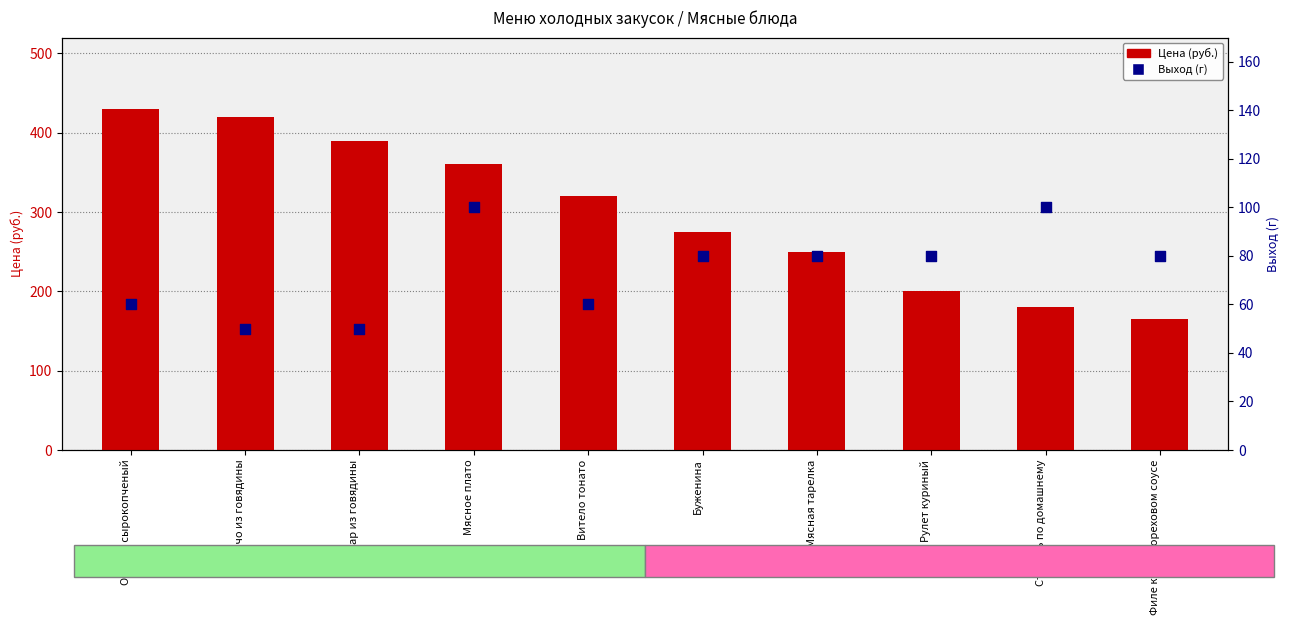

At how many categories does at least one series exceed 211?

7